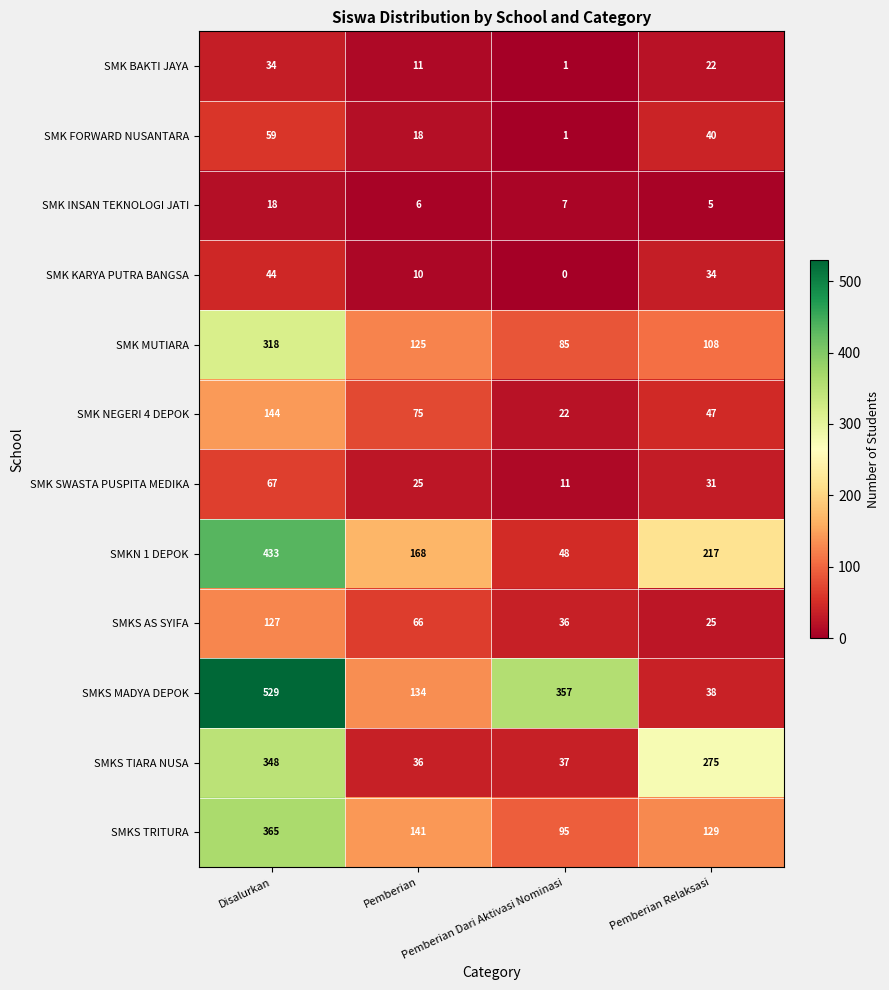

Which label corresponds to the smallest value in the chart?

Pemberian Dari Aktivasi Nominasi